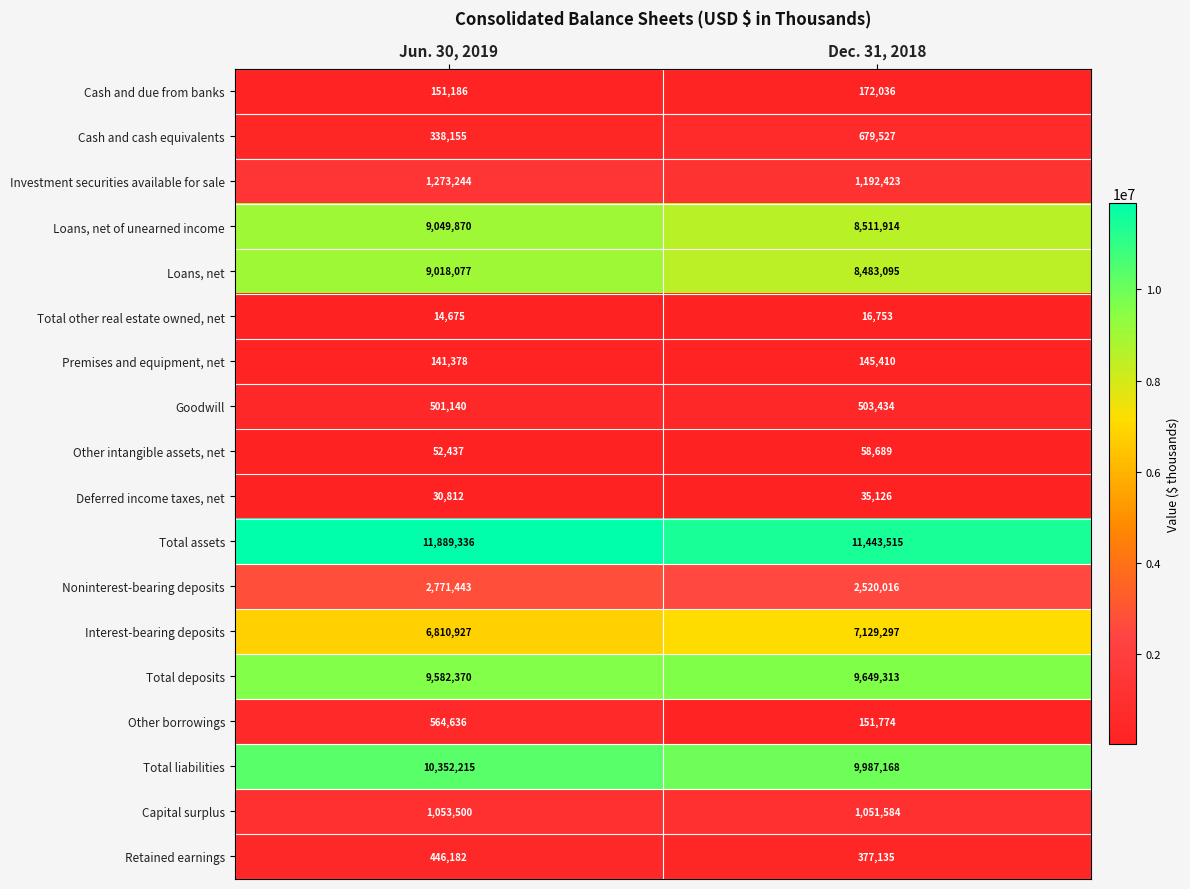

At which category is the sum across all series the highest?

Jun. 30, 2019